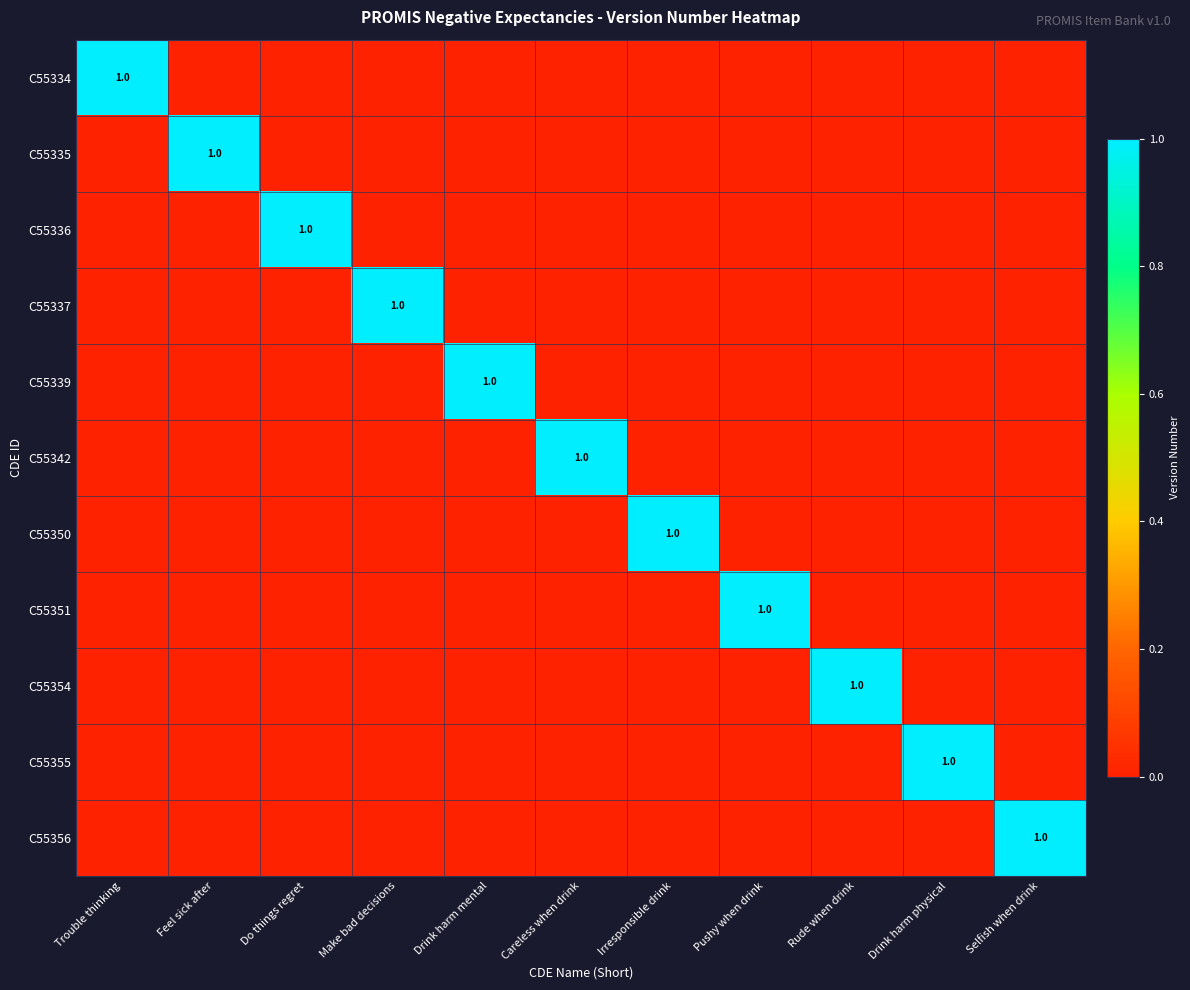

List the series in order of their peak value, highest first.

C55334, C55335, C55336, C55337, C55339, C55342, C55350, C55351, C55354, C55355, C55356